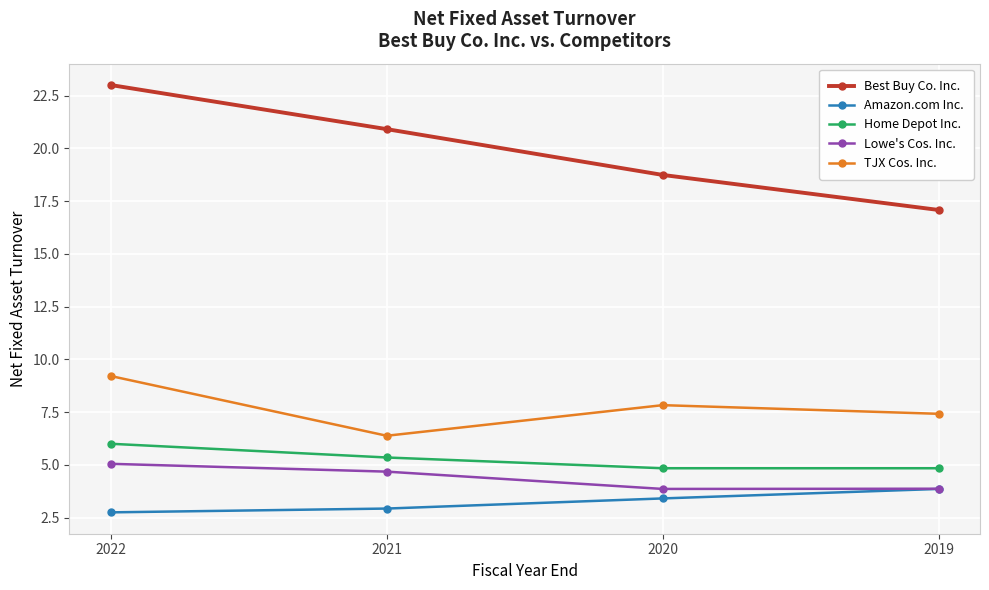

What is the total value across all series at 2020?

38.7